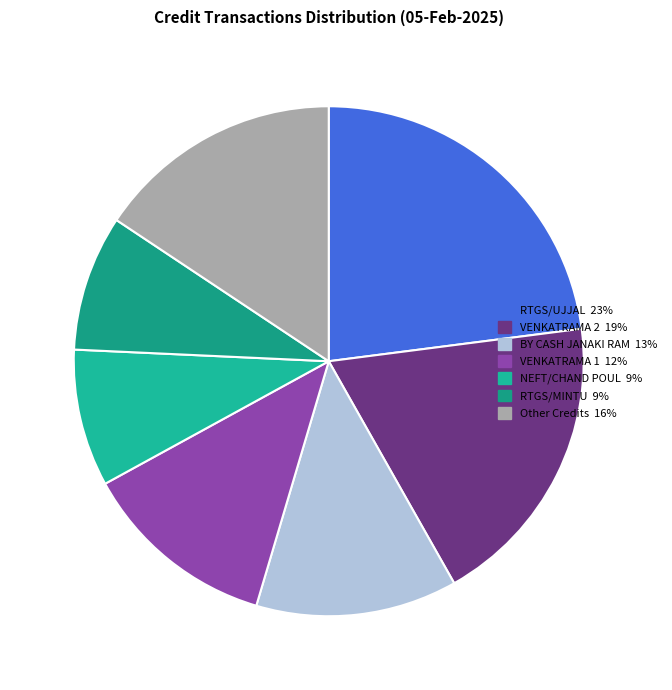

How many slices are in this pie chart?

7